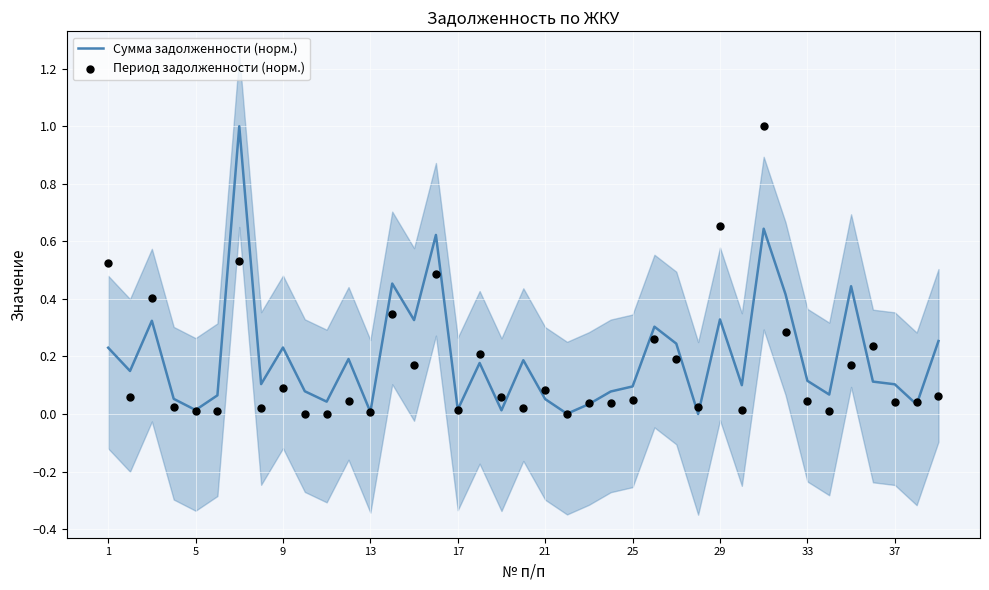

Which series contains the lowest Y value?

Сумма задолженности (норм.)